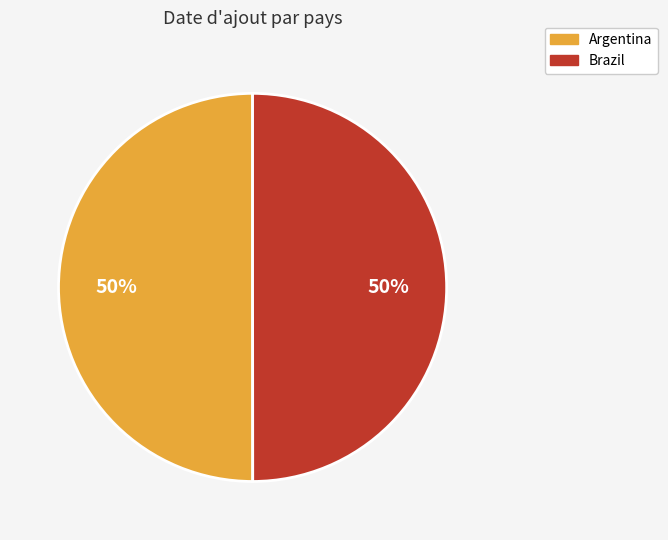

To the nearest percent, what percentage of the pie is Argentina?

50%